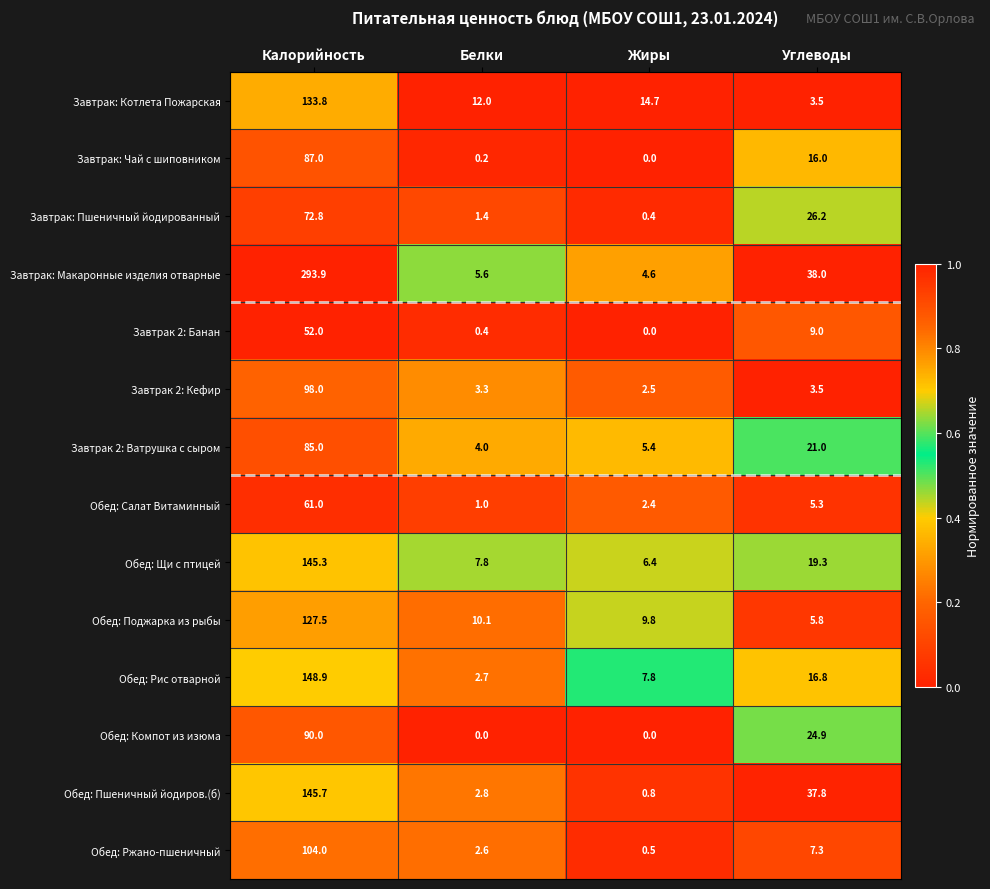

What is the lowest value of the Обед: Ржано-пшеничный series?

0.5